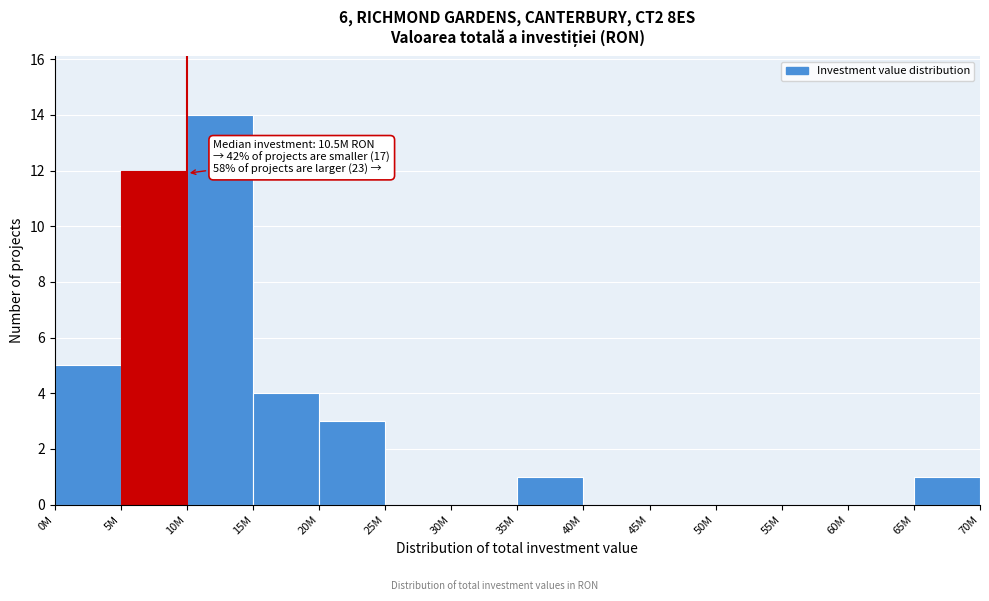

Reading left to right, what are all the values shown in this chart?

0M=5	5M=12	10M=14	15M=4	20M=3	25M=0	30M=0	35M=1	40M=0	45M=0	50M=0	55M=0	60M=0	65M=1